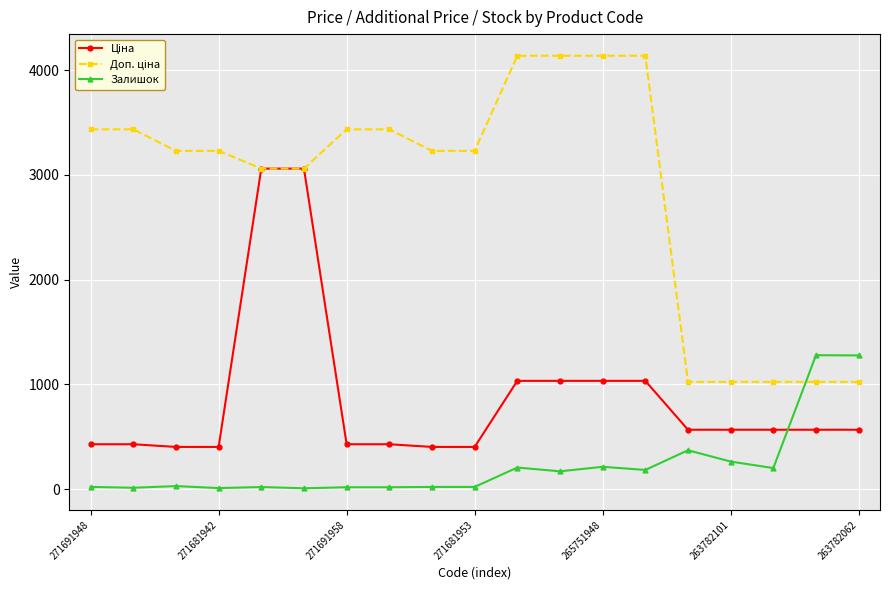

At how many categories does at least one series exceed 2616?

14